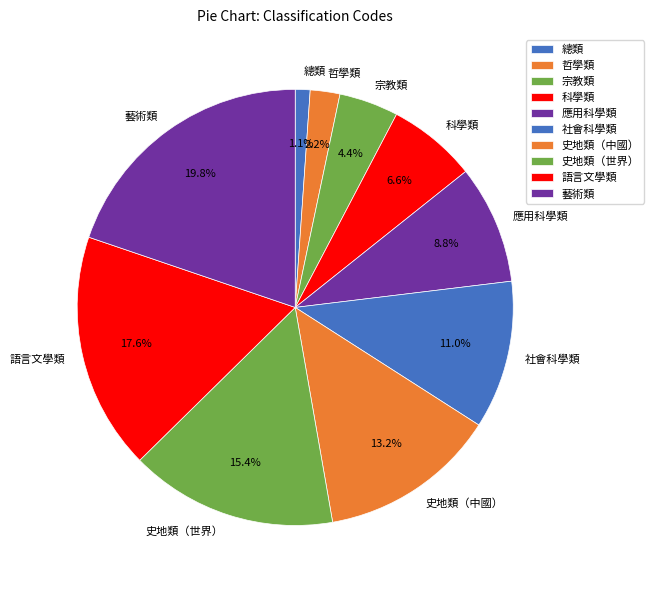

To the nearest percent, what is the difference between the 宗教類 and 史地類（世界） slice percentages?

11%